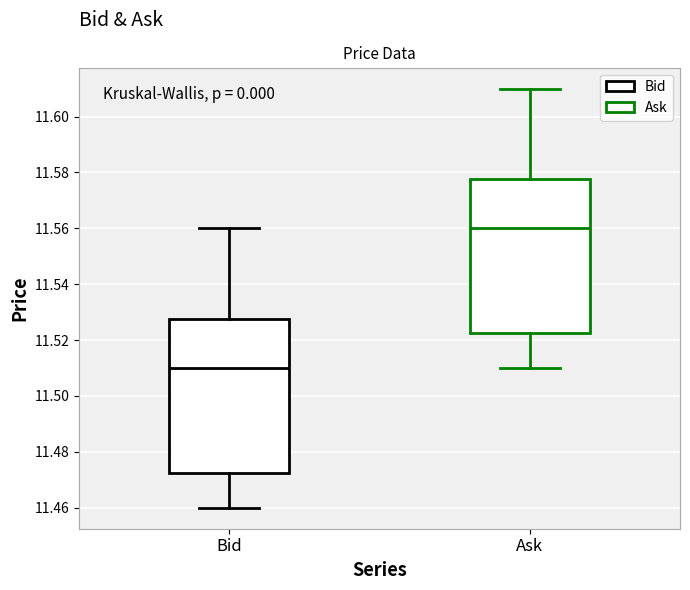

Where does the lower whisker of the box for Bid end on the y-axis? The values are not printed on the chart, so give them approximately, as read against the axis.

11.460